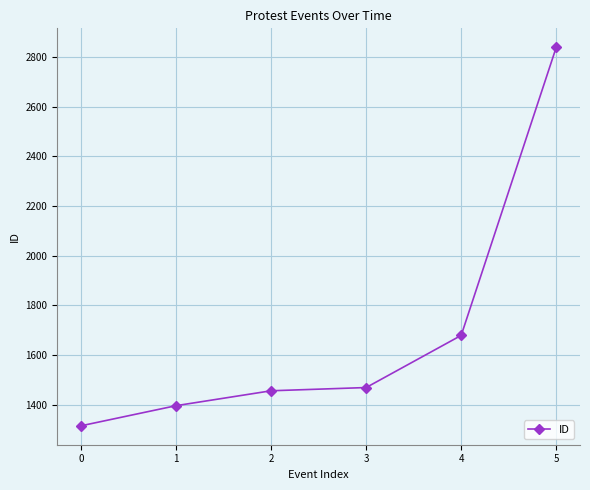

What is the value of the 2nd point from the left?

1396